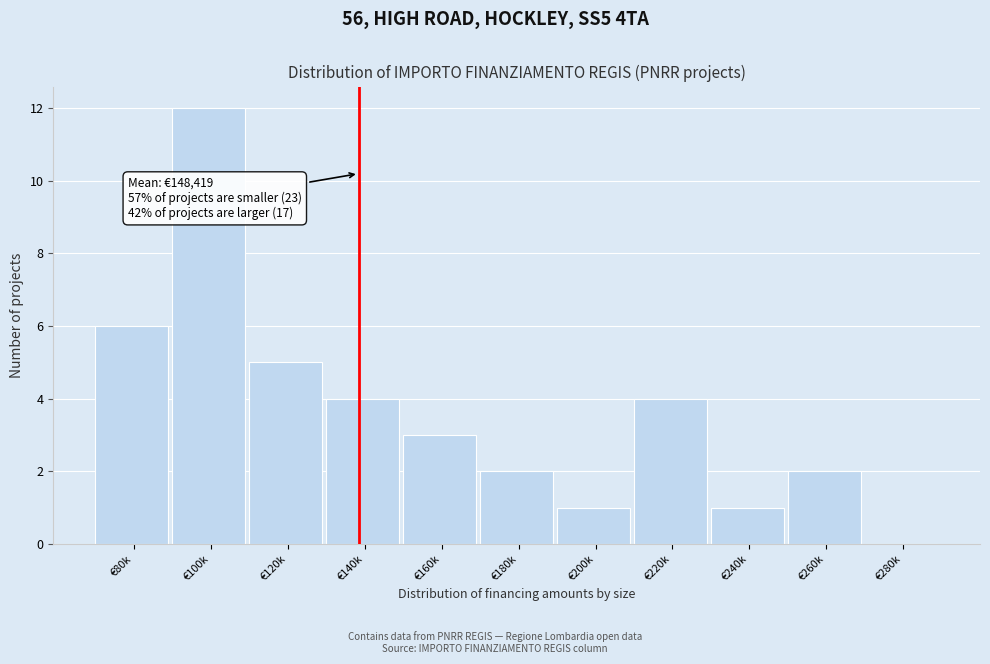

Reading left to right, transcribe all the data shown in this chart.

€80k=6	€100k=12	€120k=5	€140k=4	€160k=3	€180k=2	€200k=1	€220k=4	€240k=1	€260k=2	€280k=0